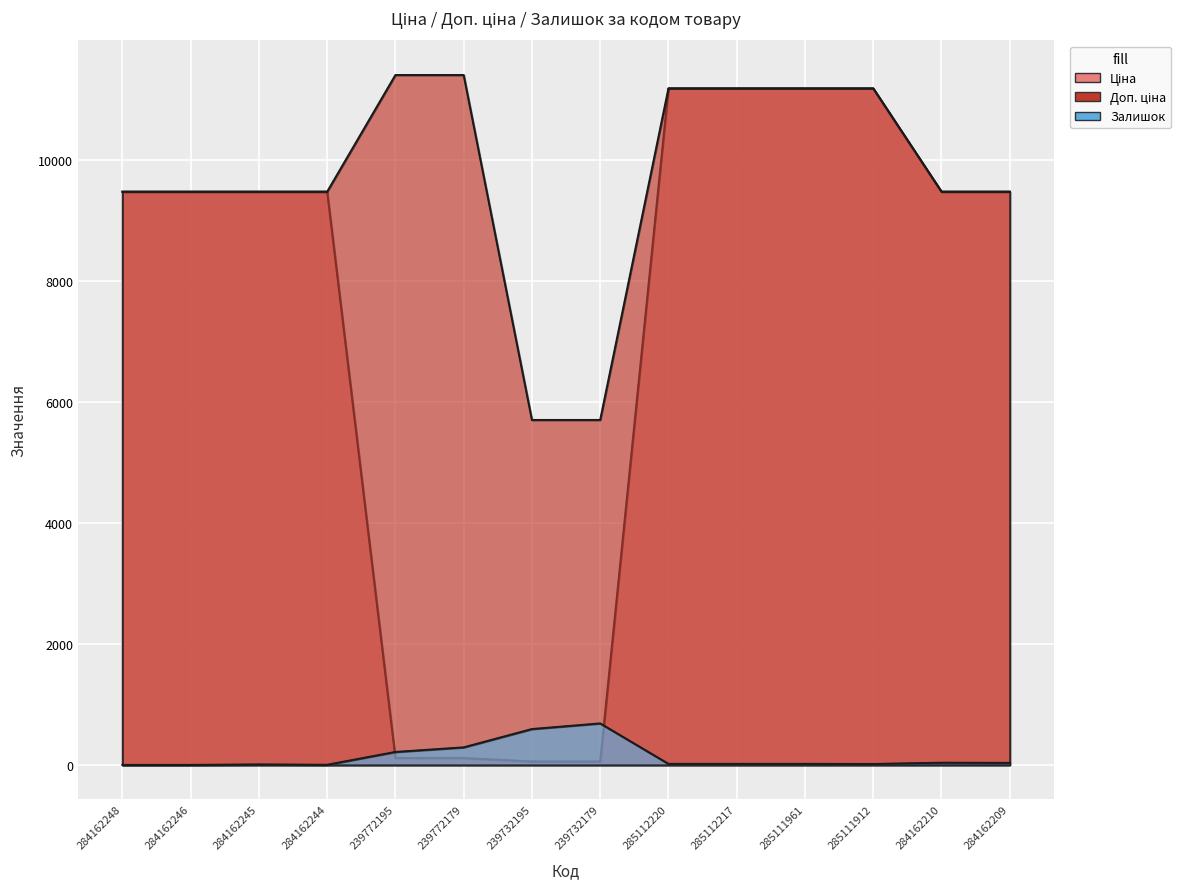

What is the label of the 8th point from the right?

239732195